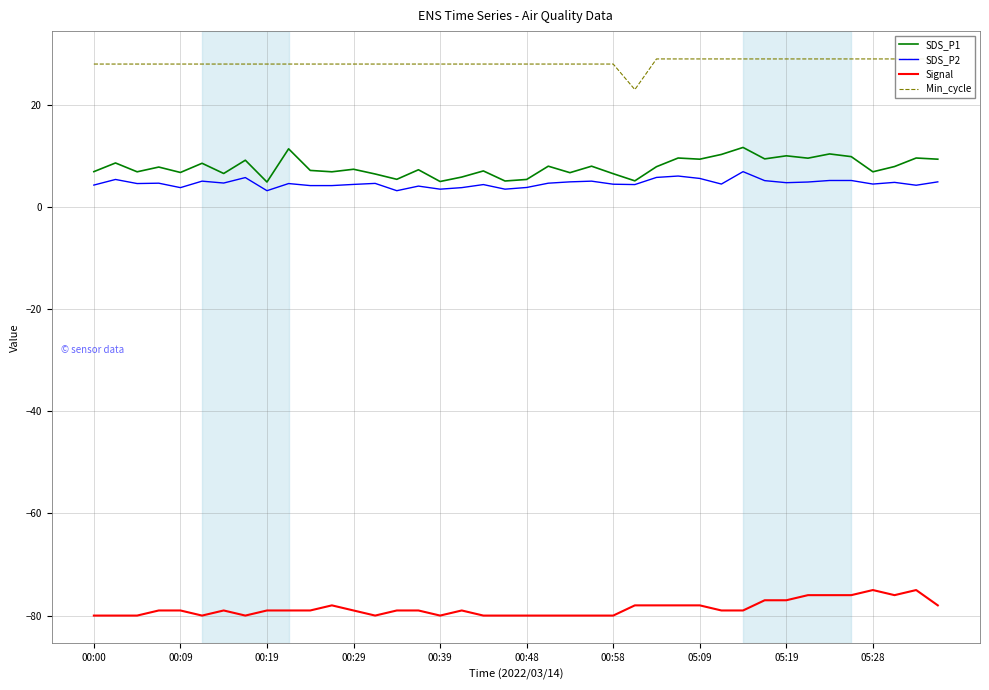

How many lines are shown in the chart?

4